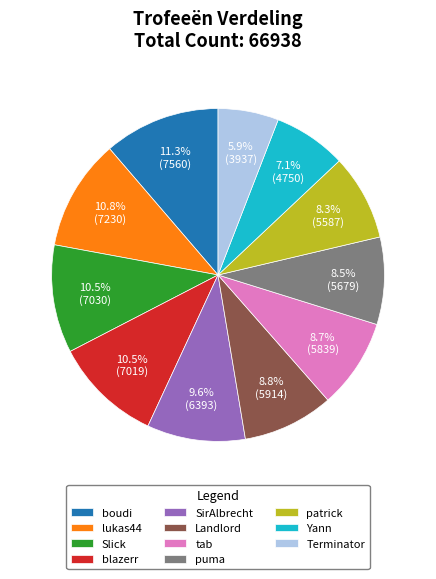

How much of the chart is everything except patrick?

91.7%